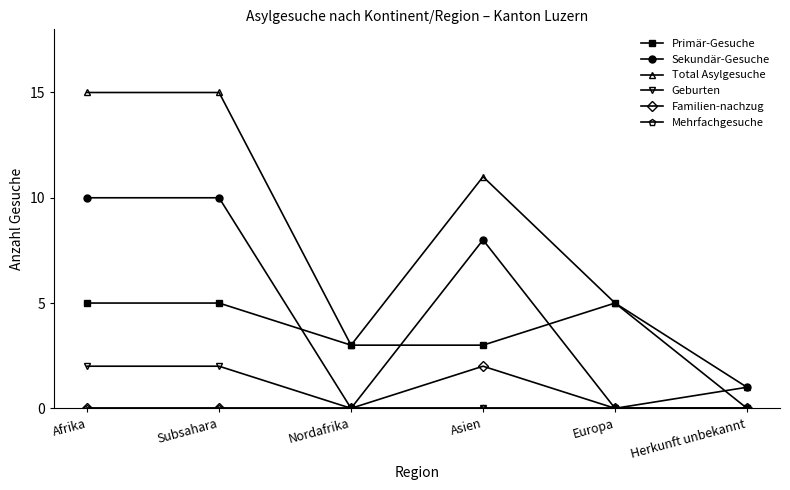

At how many categories does at least one series exceed 12?

2